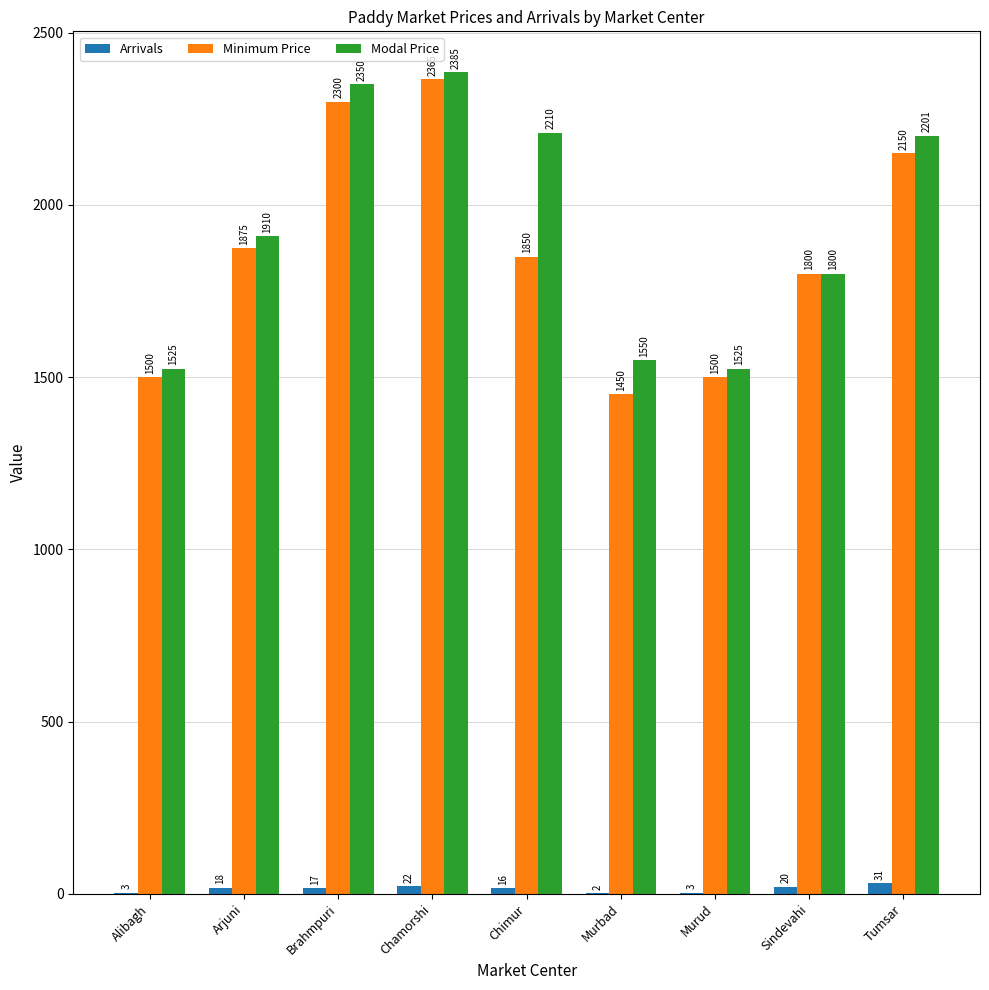

What is the sum of all Arrivals values?

132